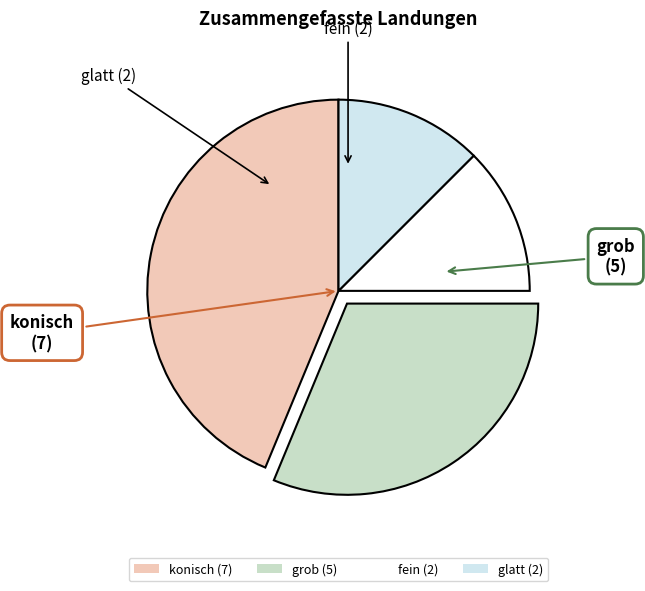

Does konisch represent more than half of the total?

No